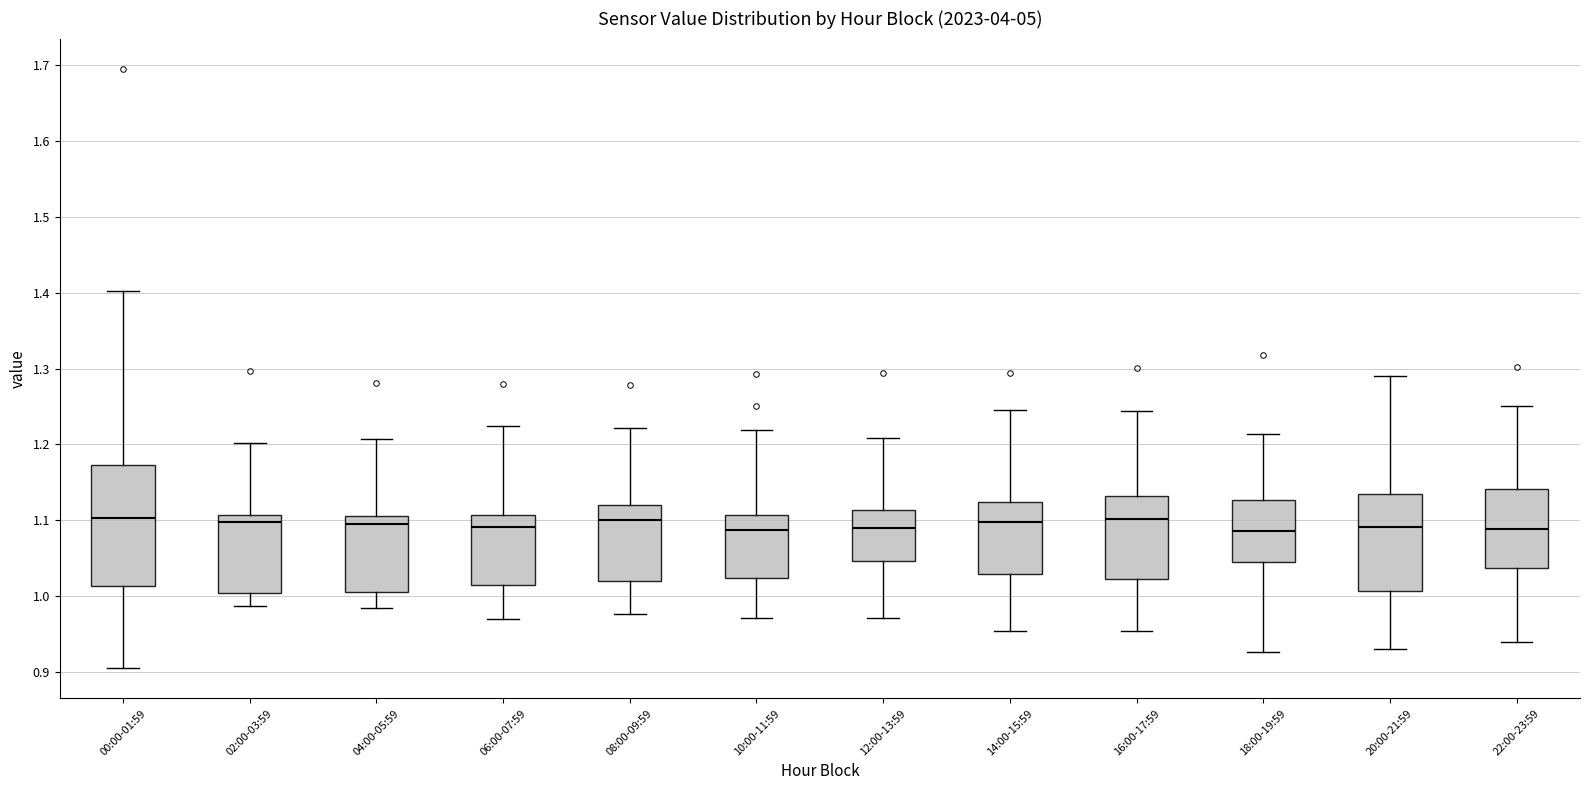

Where does the median line of the box for 14:00-15:59 sit on the y-axis? The values are not printed on the chart, so give them approximately, as read against the axis.

1.10